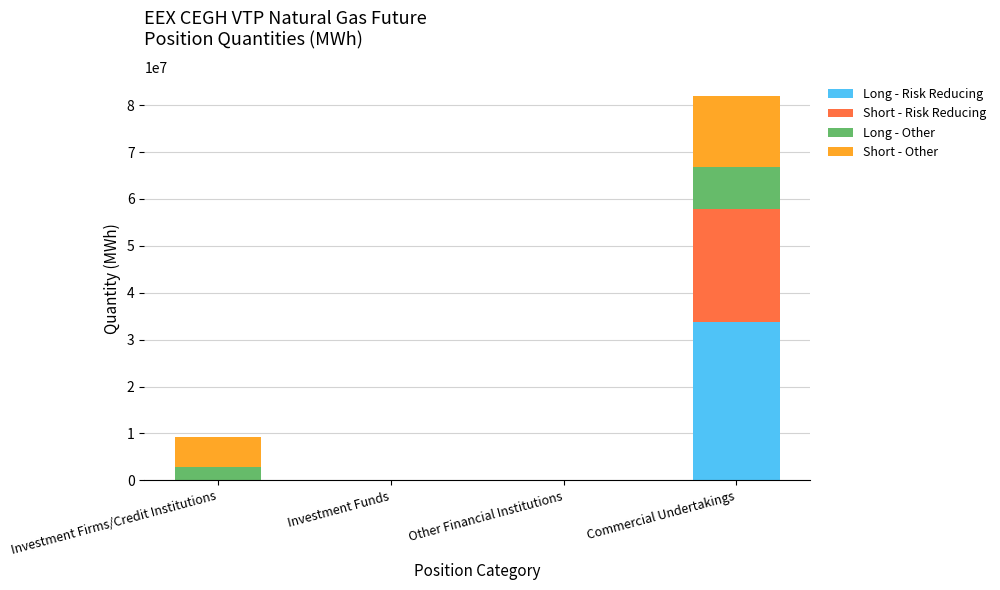

At which category is the sum across all series the highest?

Commercial Undertakings